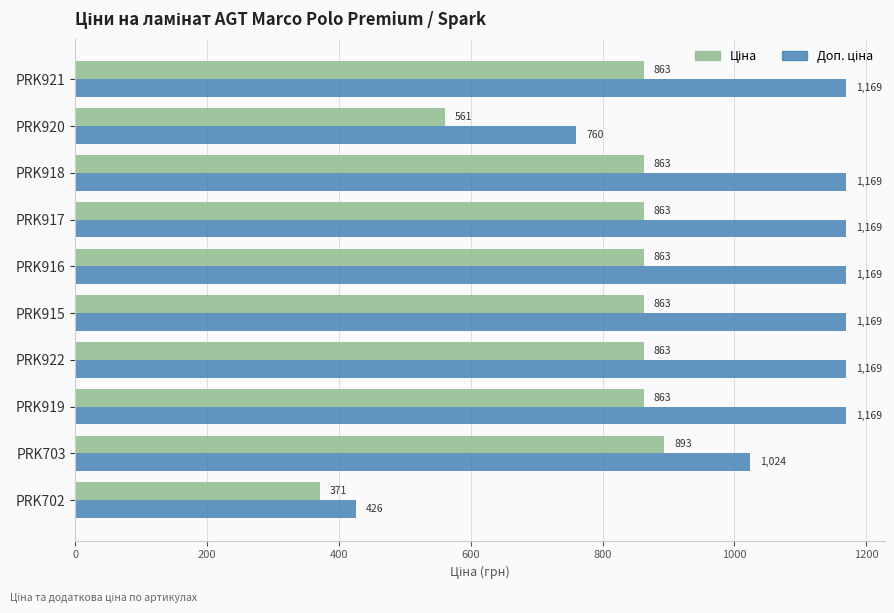

At how many categories does at least one series exceed 539?

9